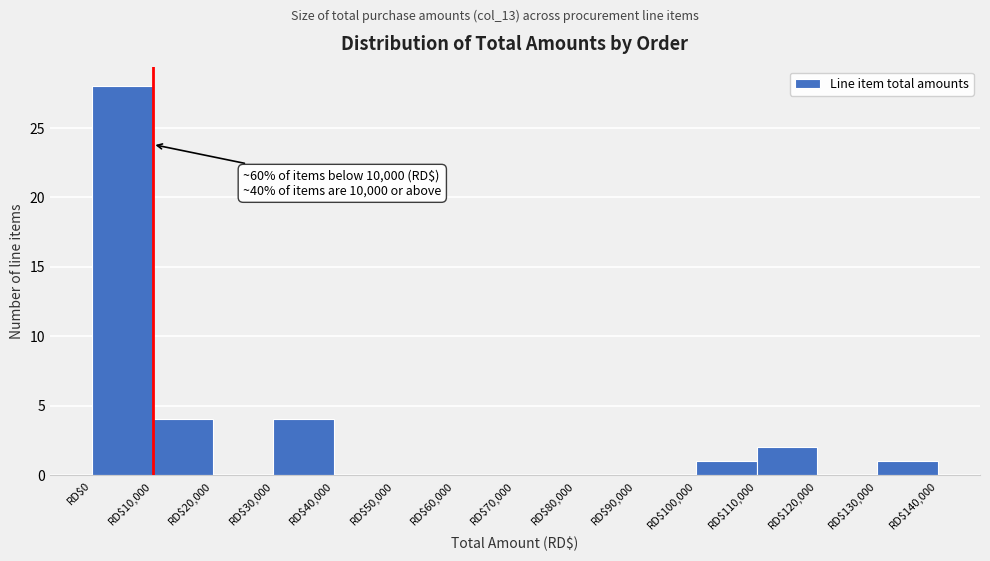

Which range on the x-axis has the tallest bar?

0 to 10000